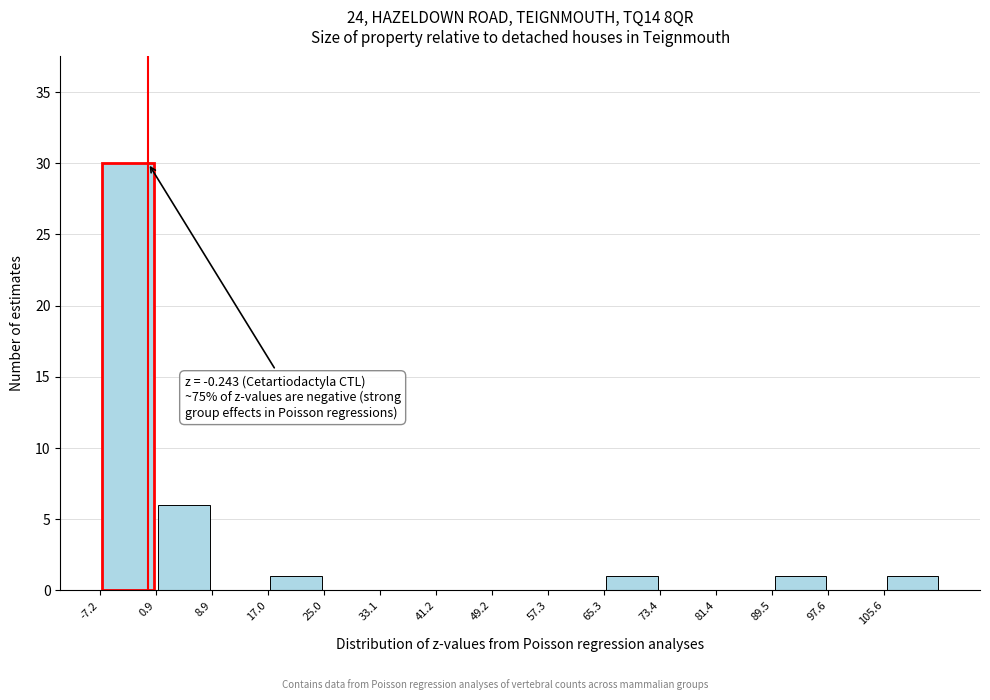

Over which range of the x-axis is the bar tallest?

-7 to 1